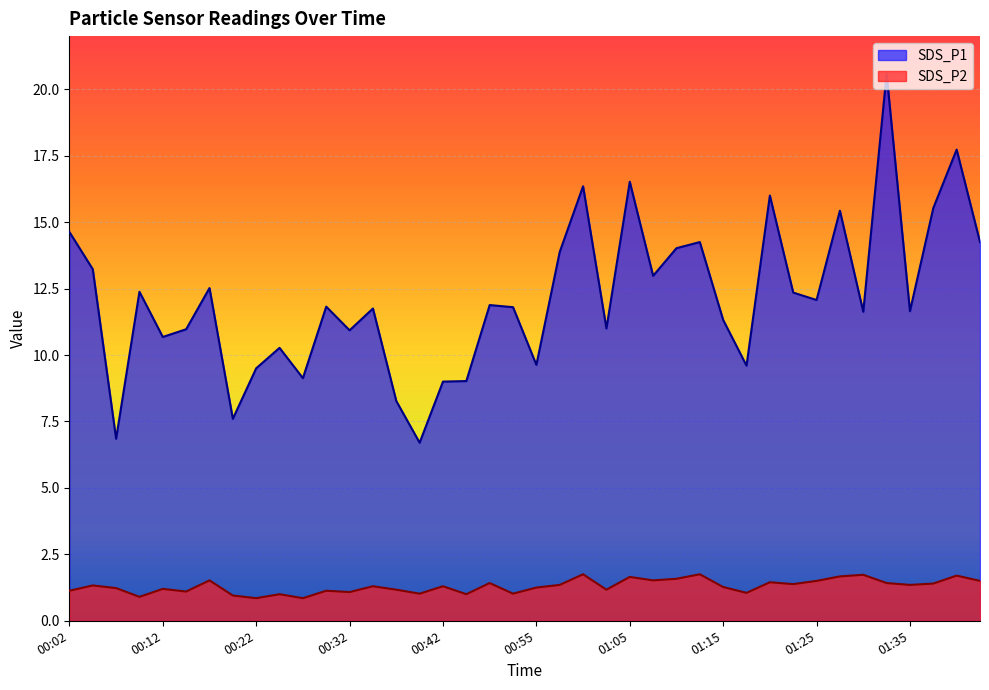

What is the difference between the second highest and minimum values in the SDS_P2 series?

0.9